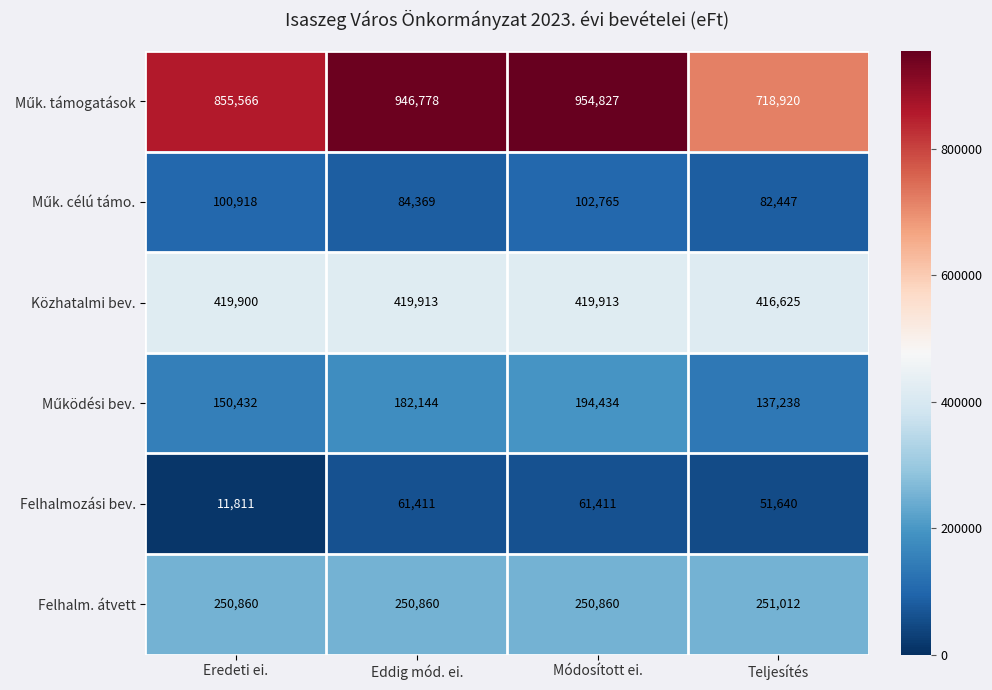

At which category is the sum across all series the highest?

Módosított ei.